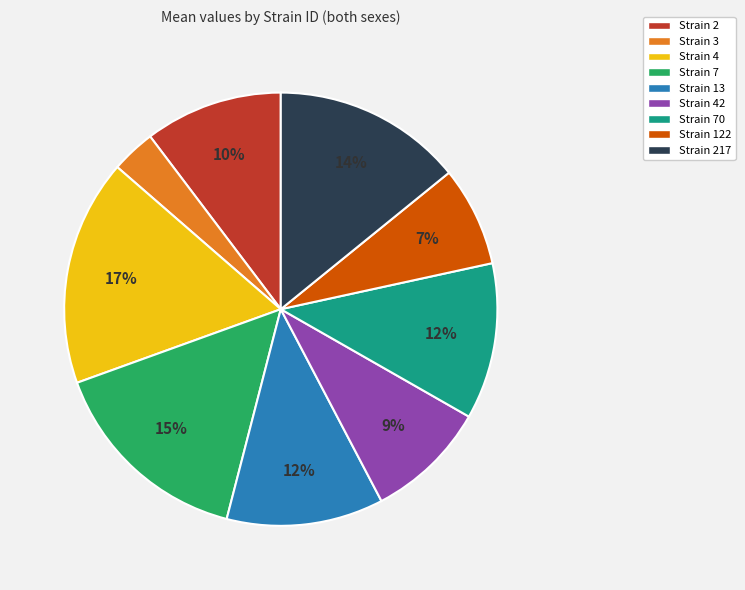

Is it true that Strain 70 is 12% of the pie?

True